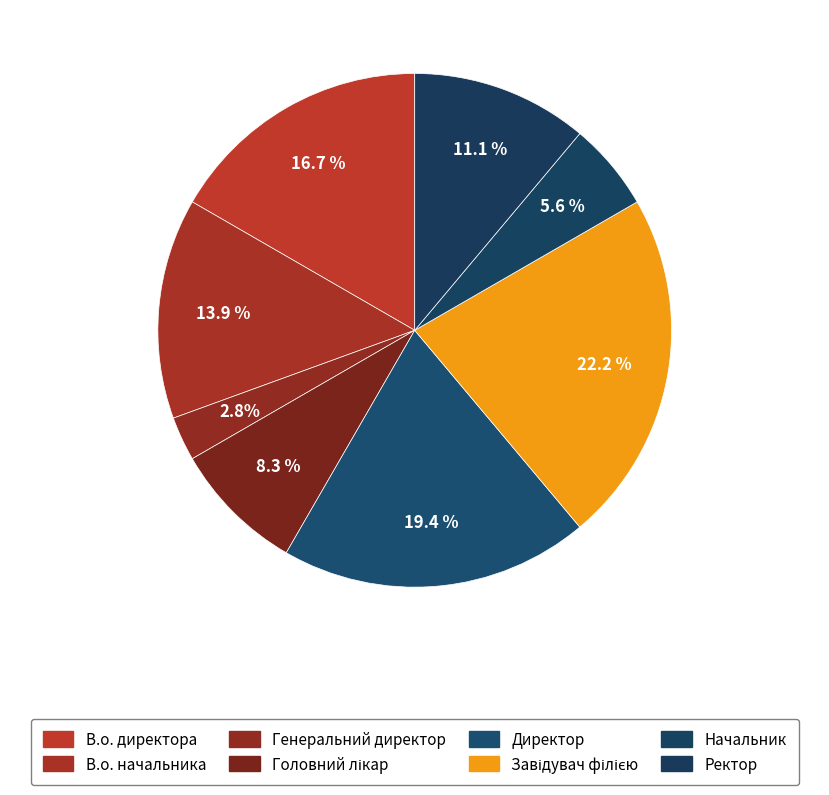

How many slices are in this pie chart?

8